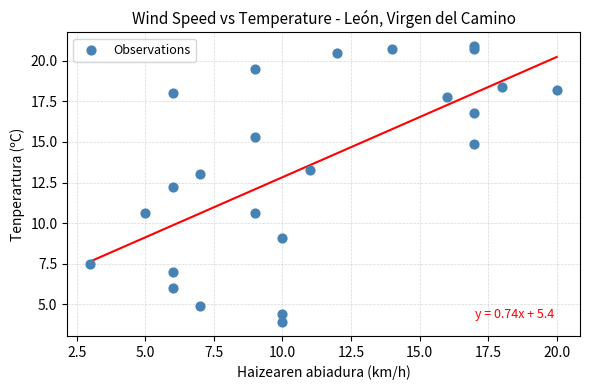

What Y value in the scatter plot is closest to 12?

12.2